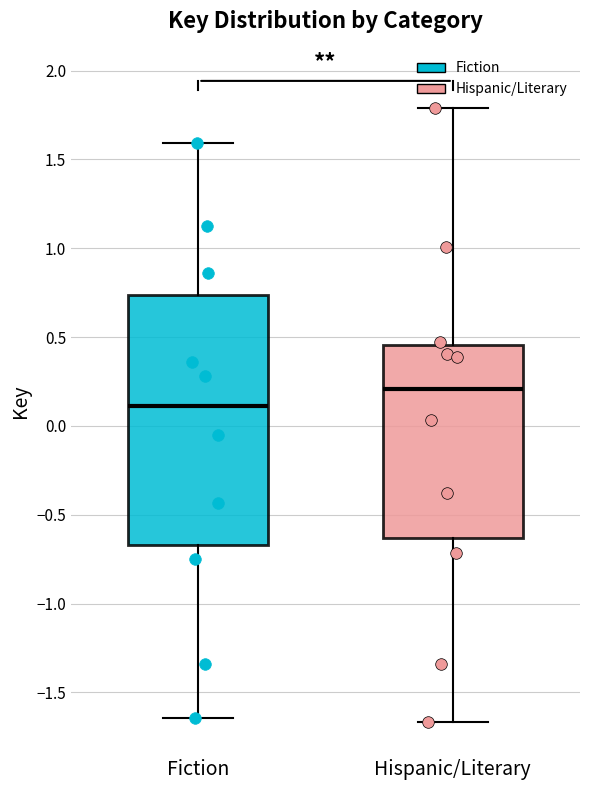

Reading left to right, read every box against the y-axis: the position of its median line, the range the box covers, and the ends of its whiskers. The values are not printed on the chart, so give them approximately, as read against the axis.

Fiction: median 0.10, box -0.65 to 0.75, whiskers -1.65 to 1.60
Hispanic/Literary: median 0.20, box -0.65 to 0.45, whiskers -1.65 to 1.80